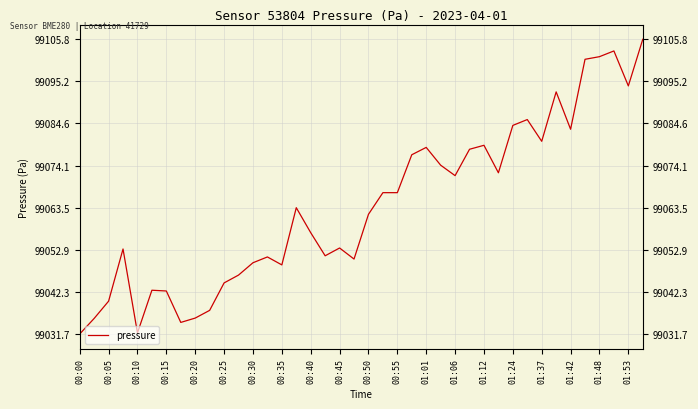

How many distinct data groups are displayed?

1